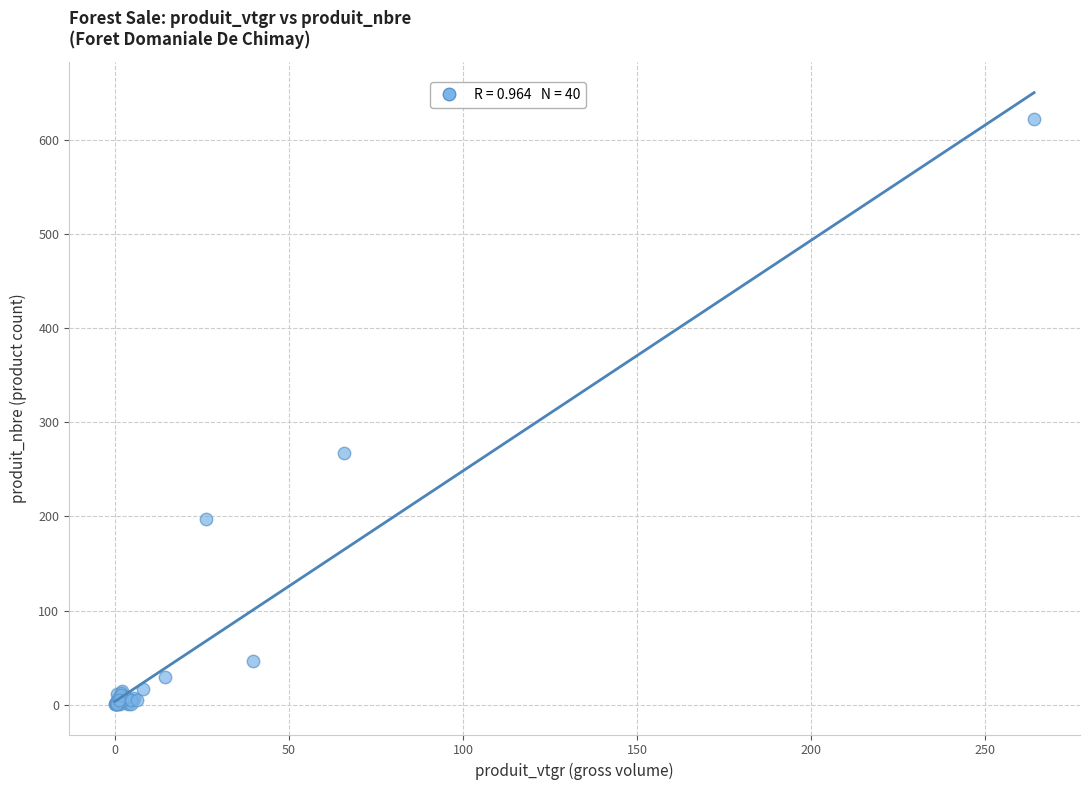

What Y value in the scatter plot is closest to 311?

267